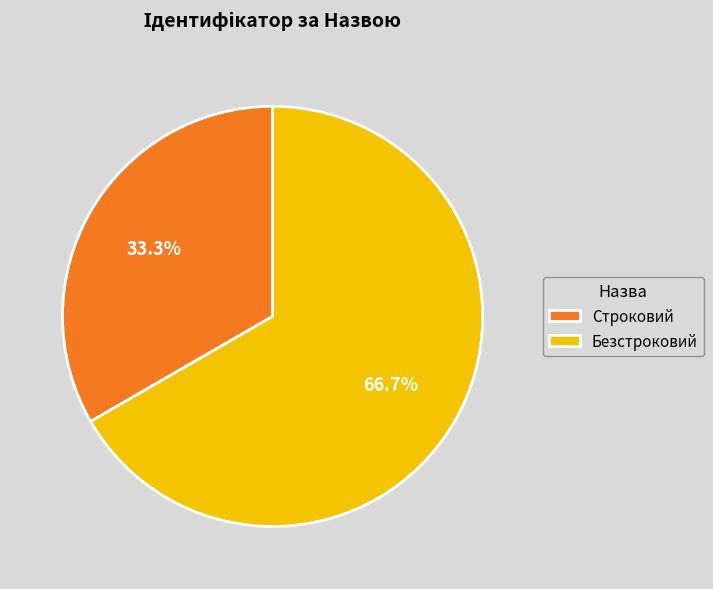

Count the number of slices in the pie.

2